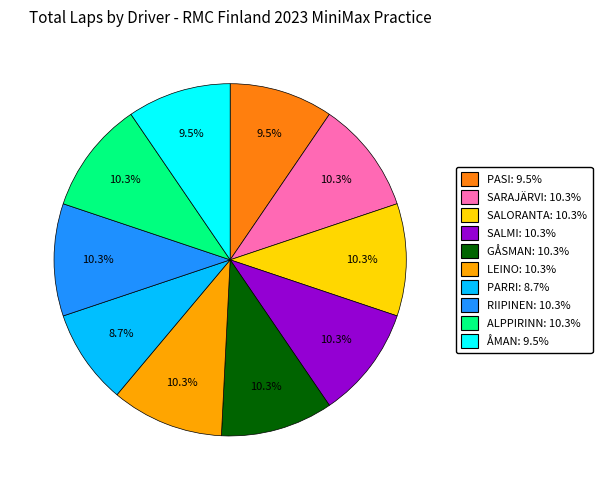

Is there any slice that represents more than half of the pie?

No